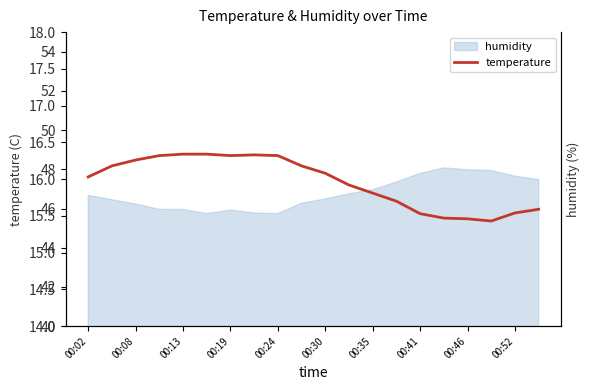

What is the average value?

16.0